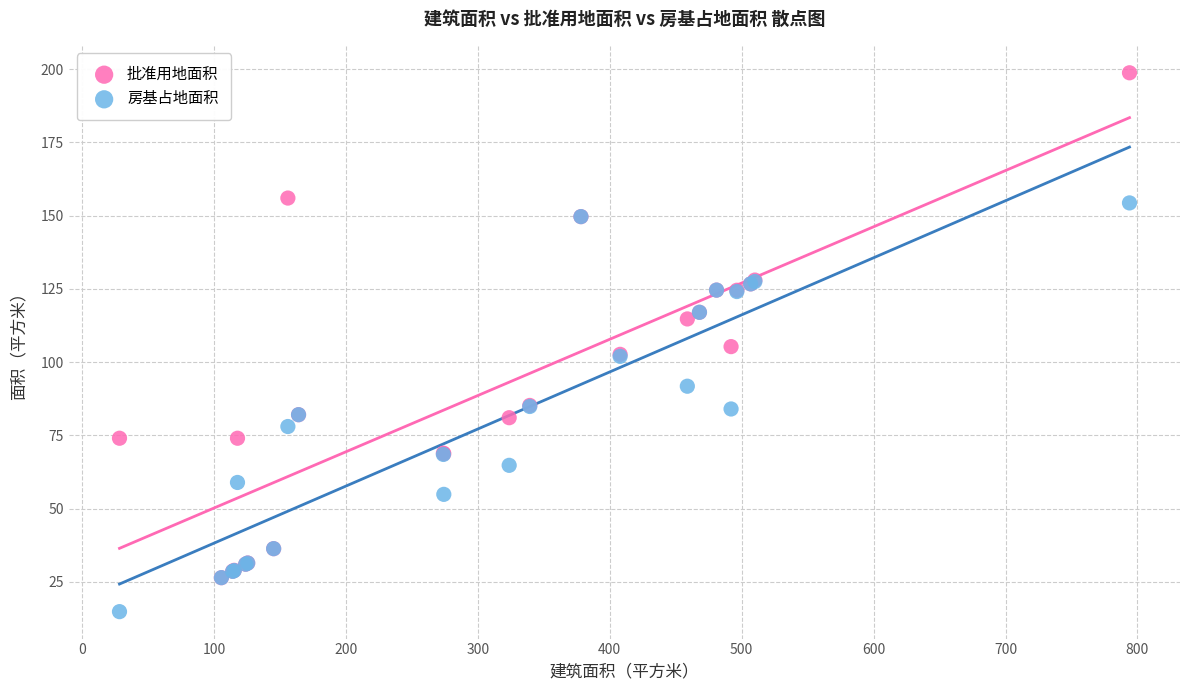

What are all the series names shown in the legend?

批准用地面积, 房基占地面积